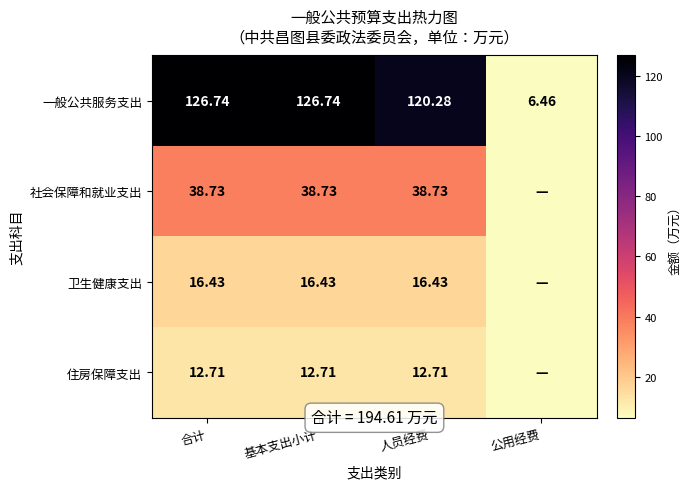

At which label is 一般公共服务支出 closest to 66?

人员经费